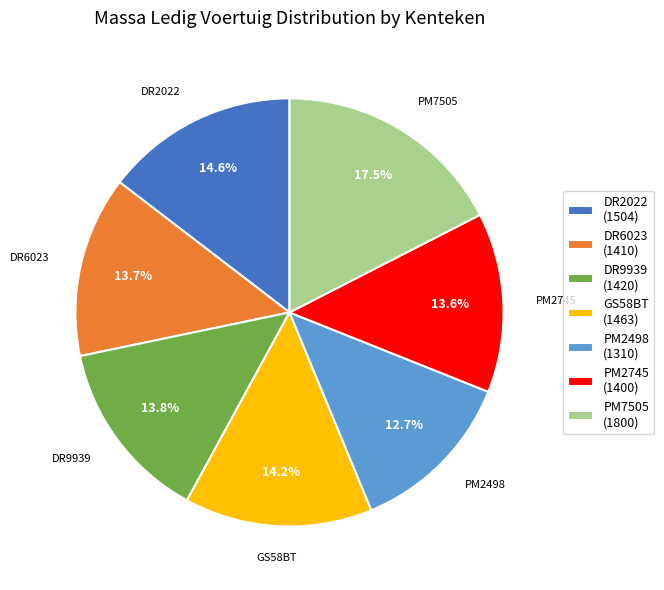

Which category has the biggest portion of the pie?

PM7505